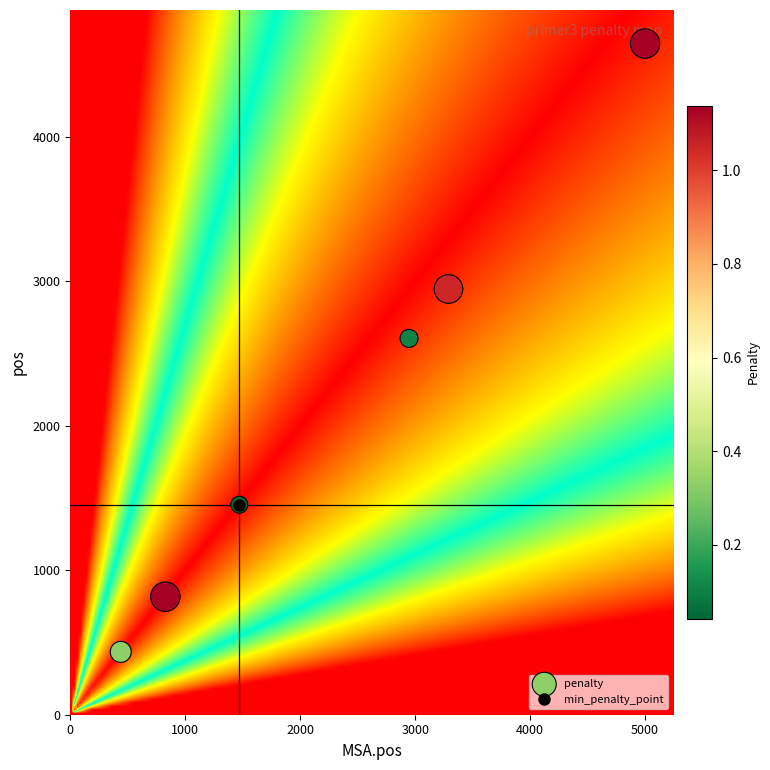

What is the range of Y values (max minus min)?

4211